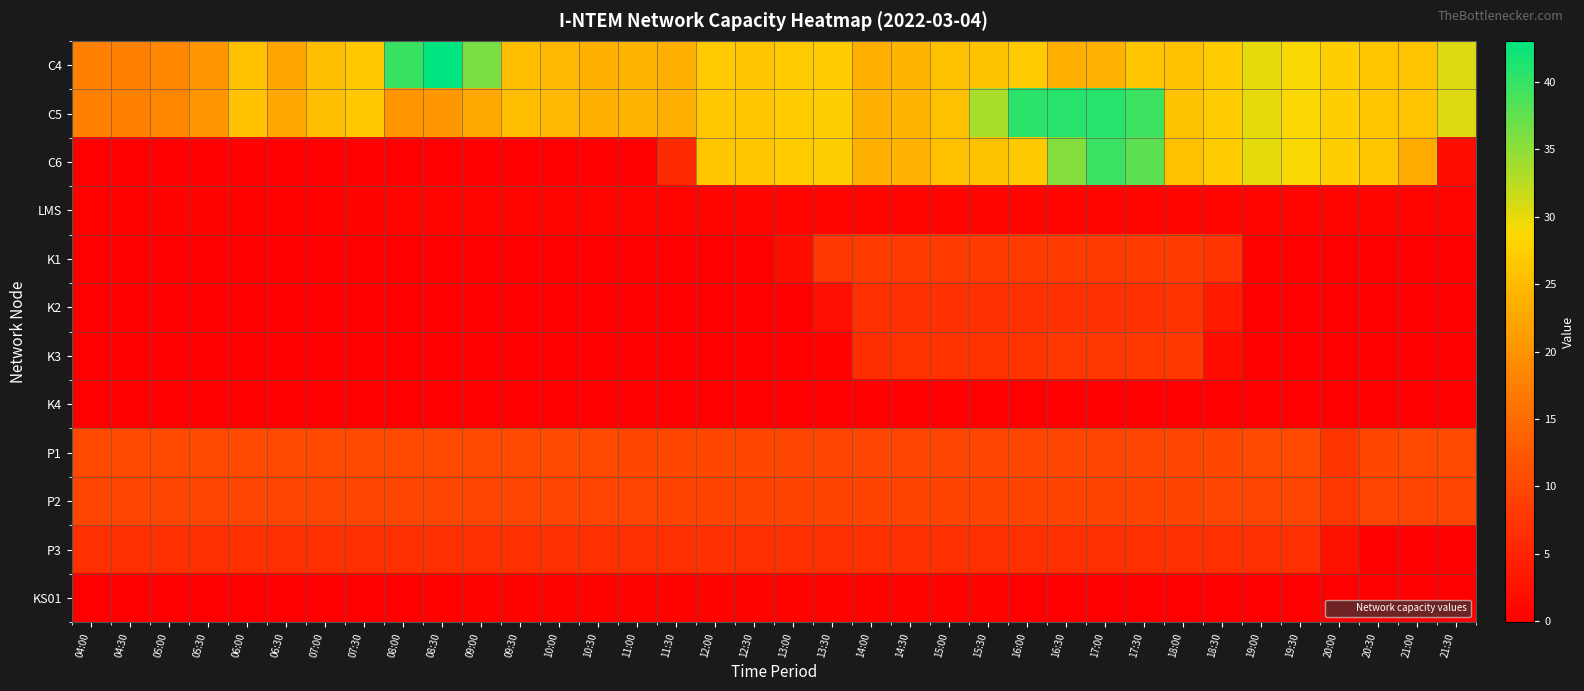

How many data points does each series have?

36